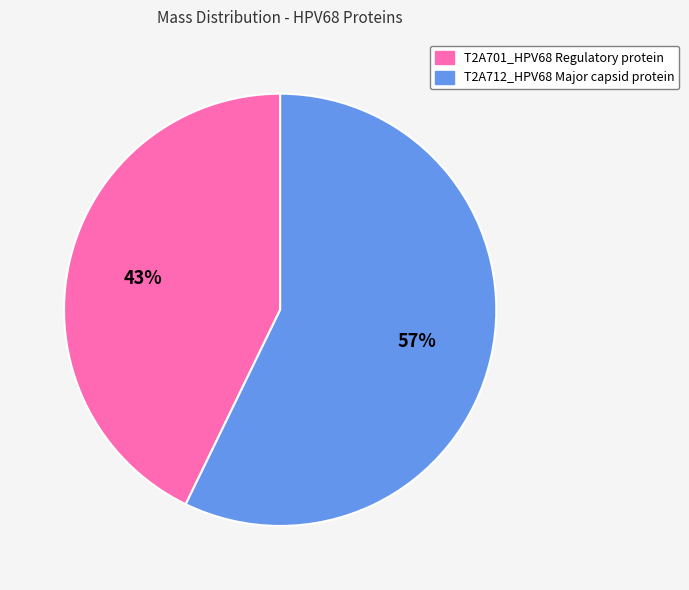

Is it true that T2A701_HPV68 Regulatory protein is 43% of the pie?

True